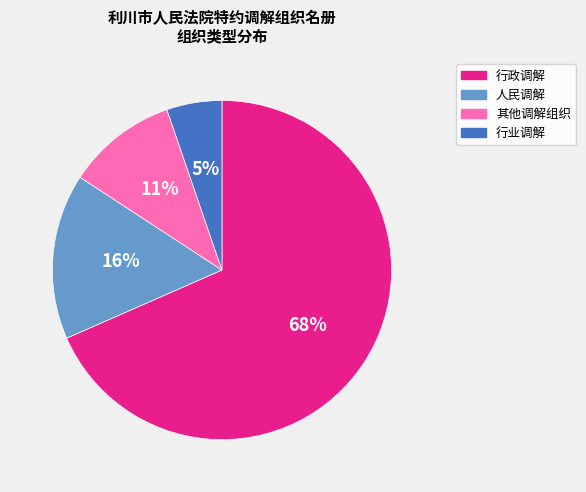

Count the number of slices in the pie.

4